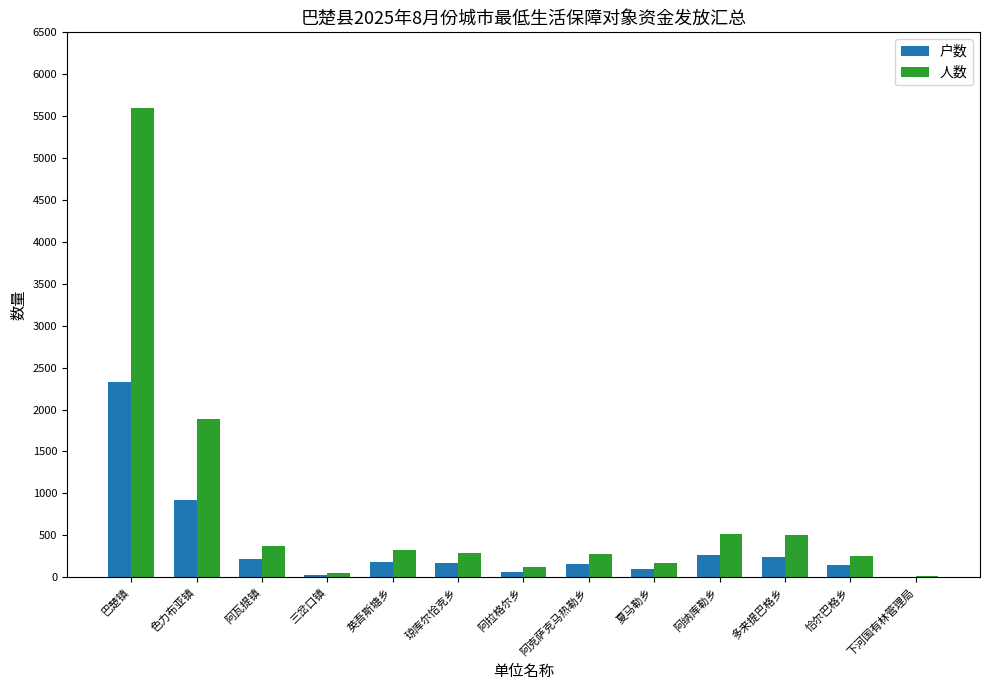

What is the sum of all 户数 values?

4832